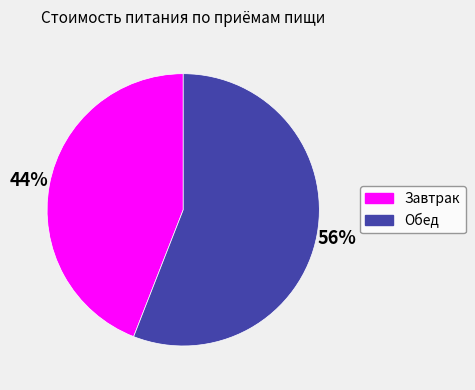

True or false: Обед accounts for 75% of the total.

False